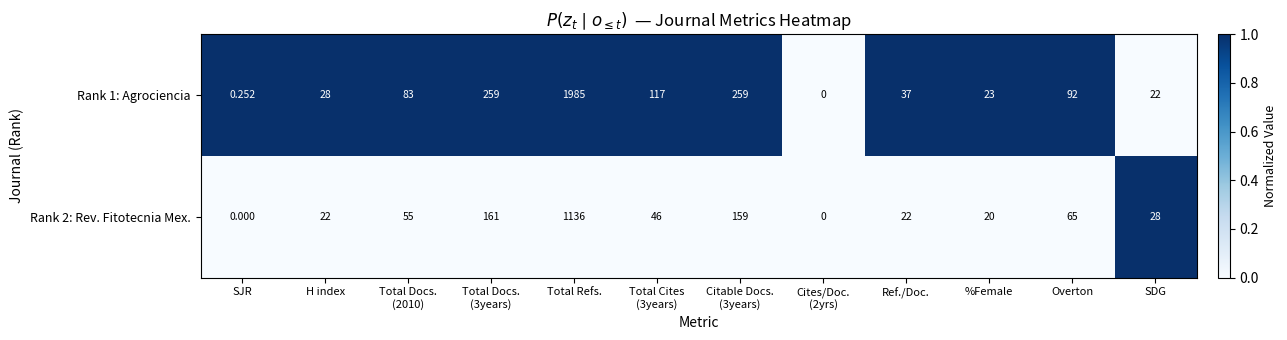

Which category has the highest value across all series?

Total Refs.